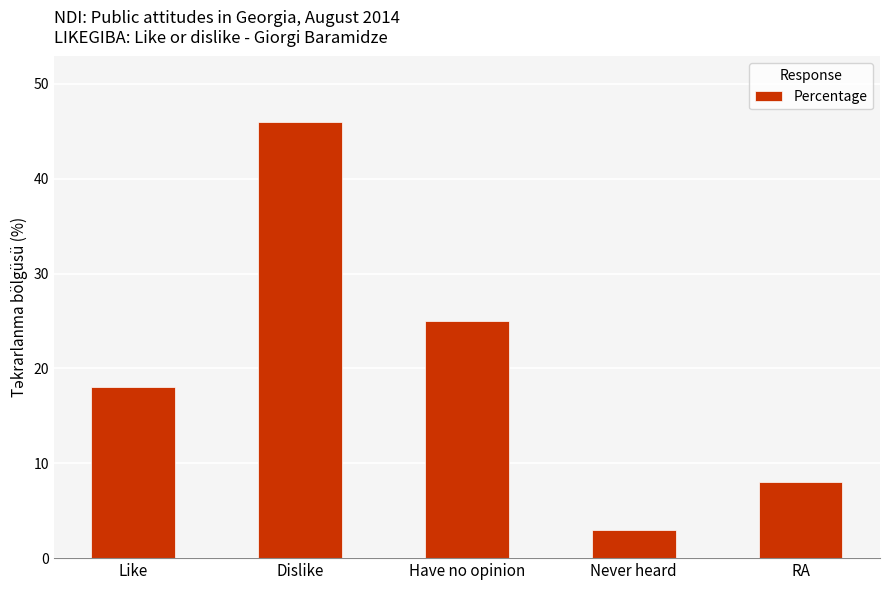

What is the value of the 5th bar from the left?

8